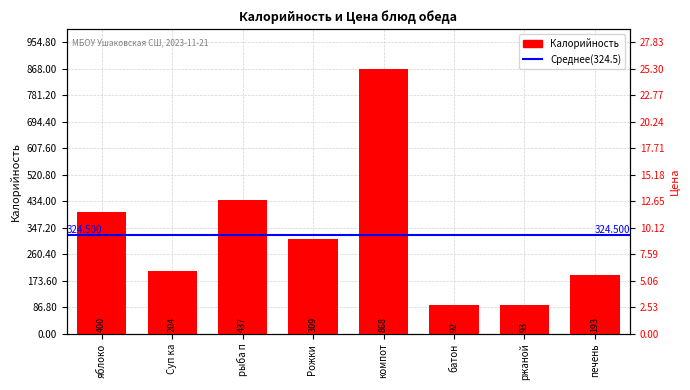

What is the difference between the second highest and minimum values?

345